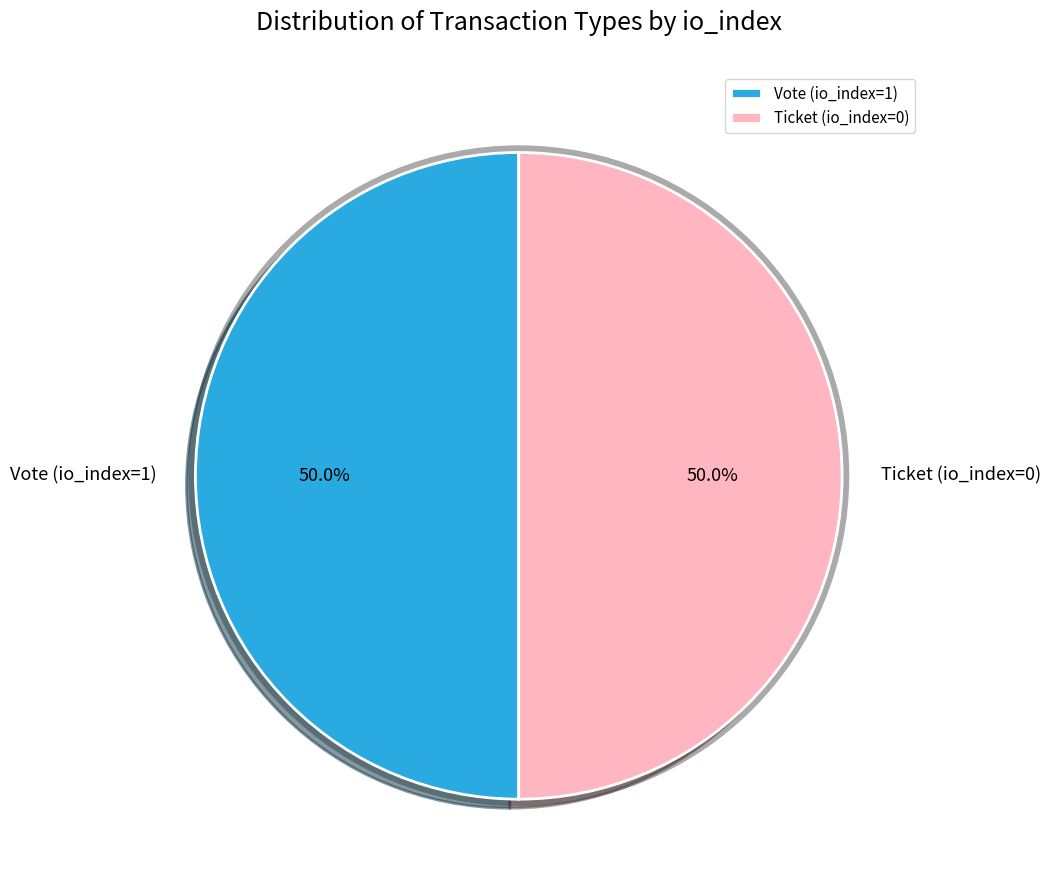

Count the number of slices in the pie.

2